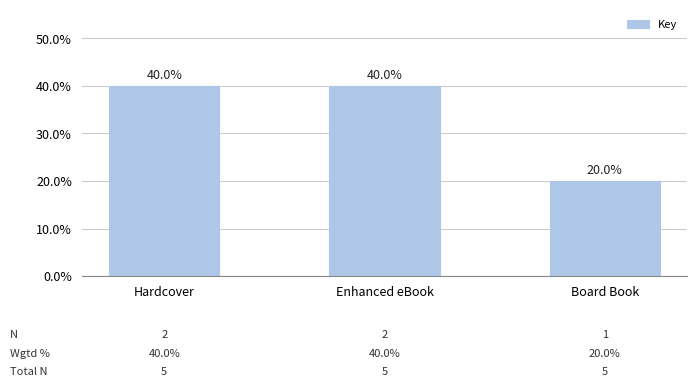

At which label is the value closest to 0?

Board Book